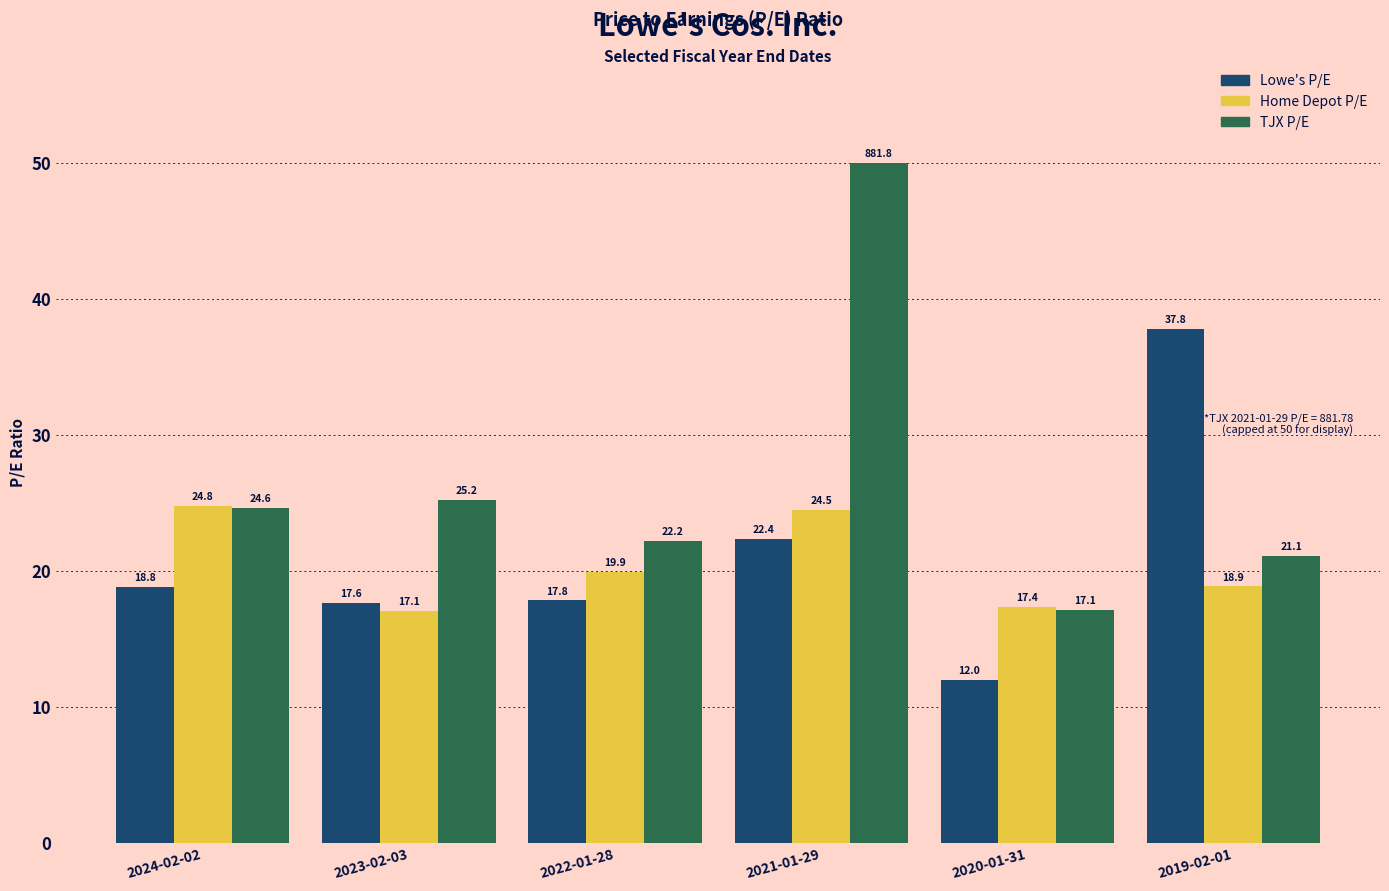

What is the difference between the highest and lowest values at 2021-01-29?

27.6